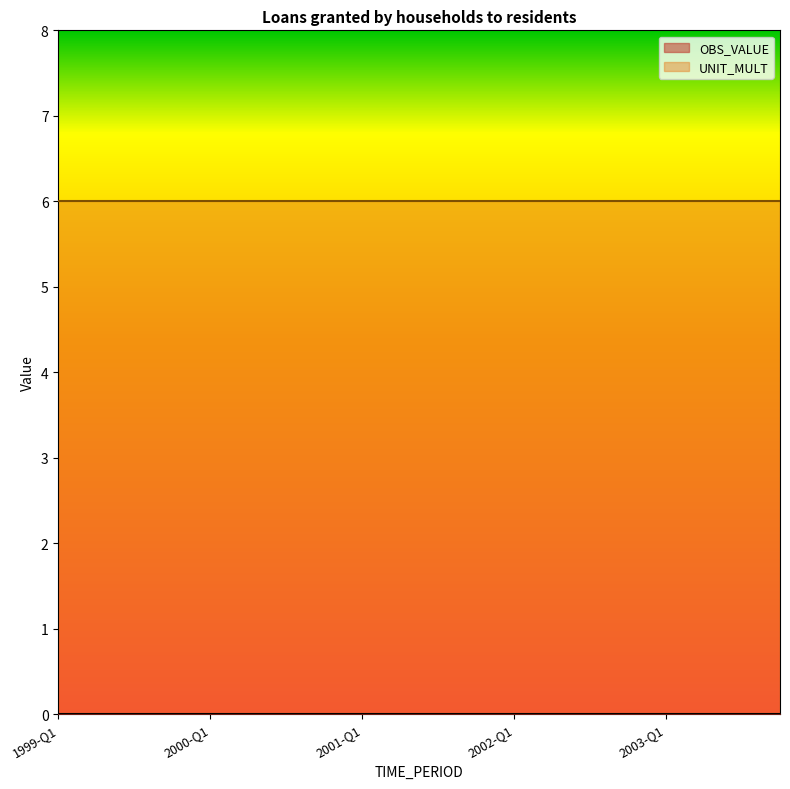

Which series has the largest range (max minus min)?

OBS_VALUE